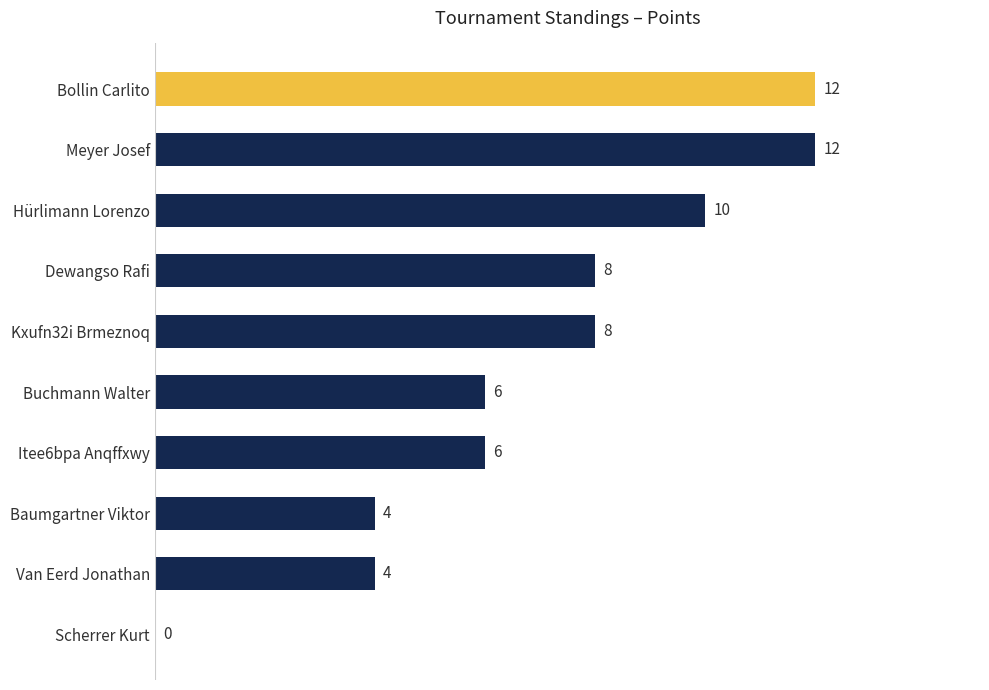

How many distinct data groups are displayed?

1